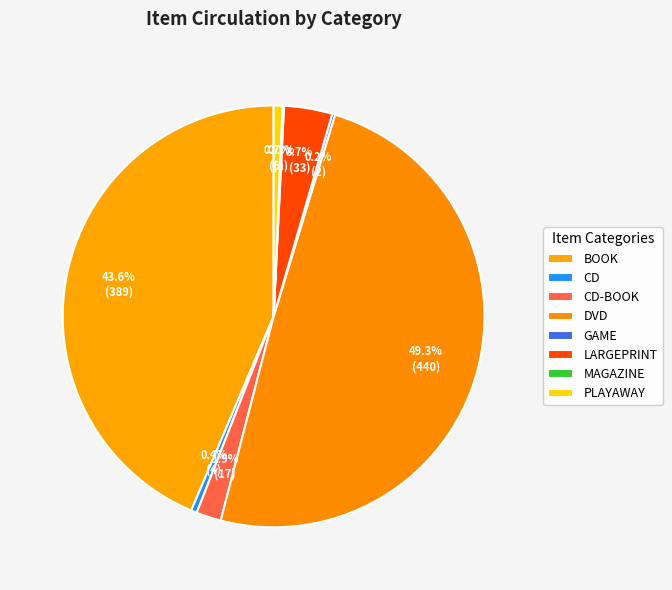

Do GAME and BOOK together represent more than half of the pie?

No